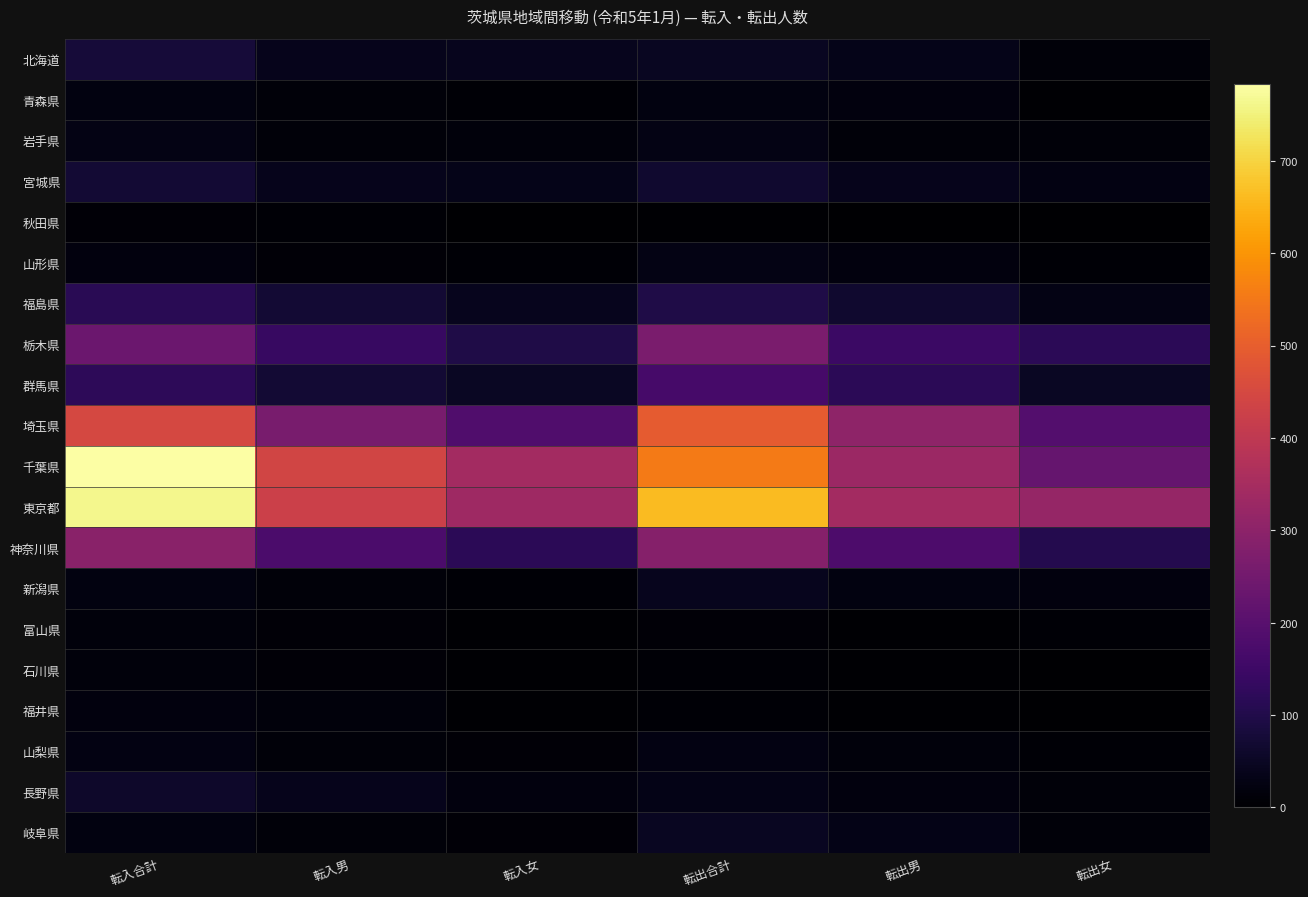

At how many categories does at least one series exceed 343?

4